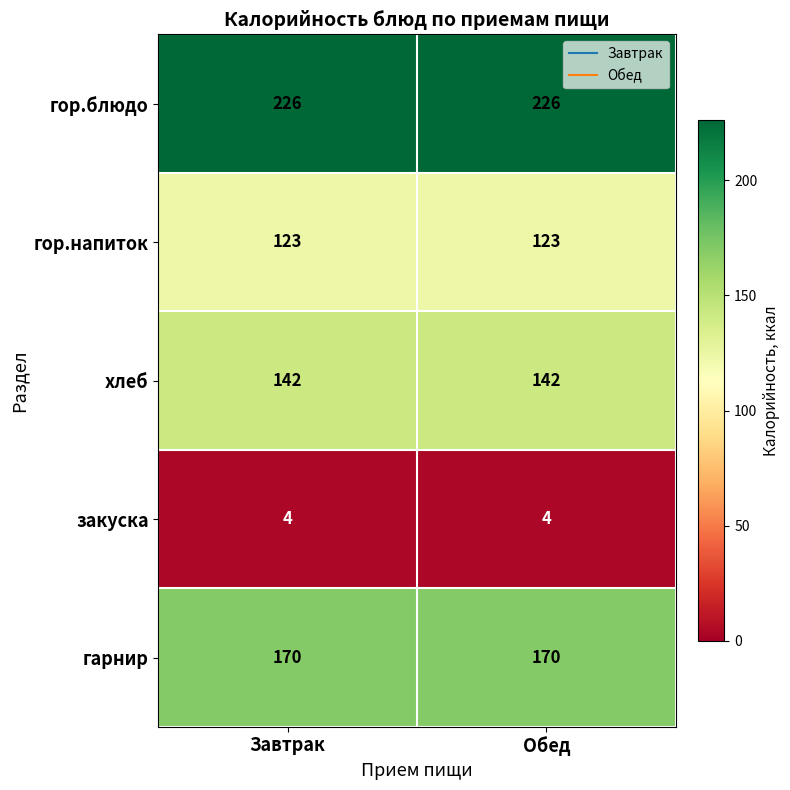

Reading left to right, list all the values displayed in this chart.

гор.блюдо: 226	226
гор.напиток: 123	123
хлеб: 142	142
закуска: 4	4
гарнир: 170	170